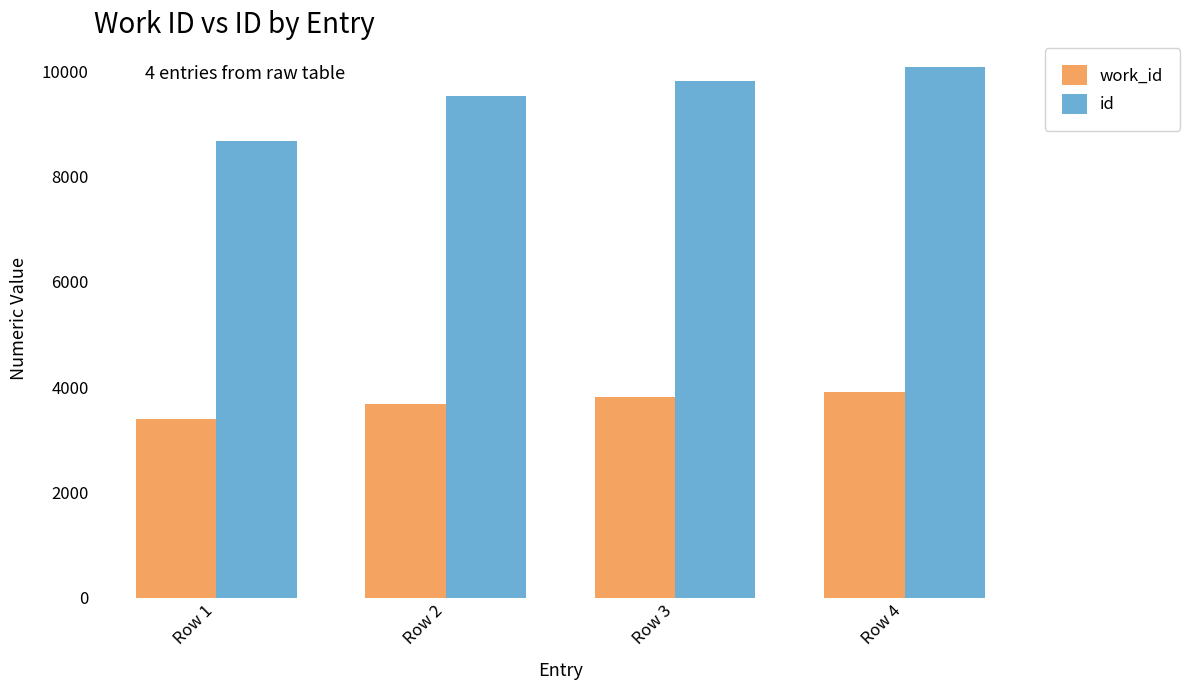

The work_id series shows 1230 at Row 2. True or false?

False